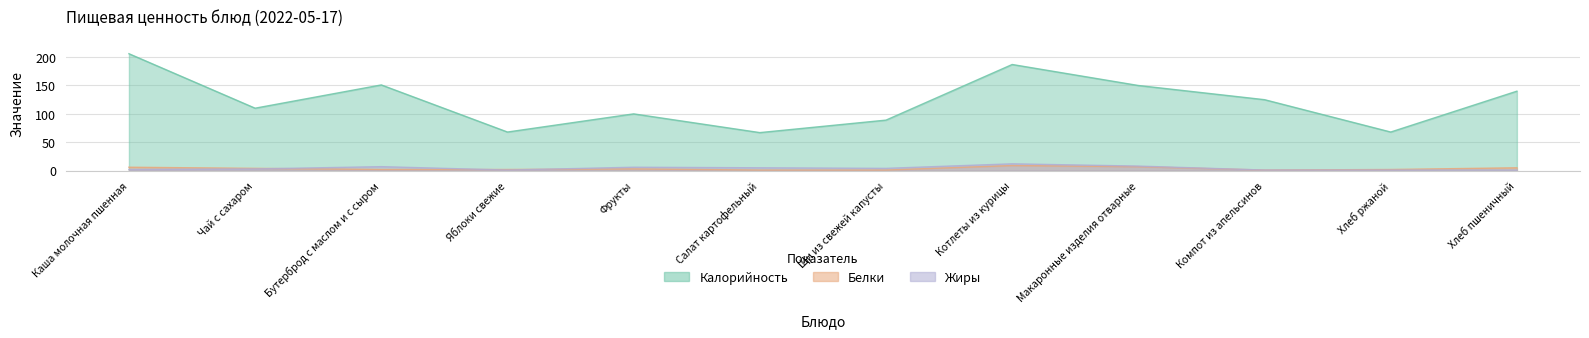

True or false: Калорийность and Жиры intersect in this chart.

False